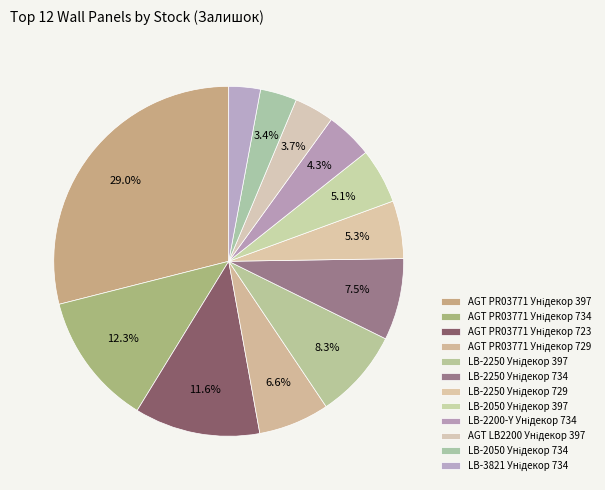

To the nearest percent, what portion does AGT PR03771 Унідекор 729 represent?

7%